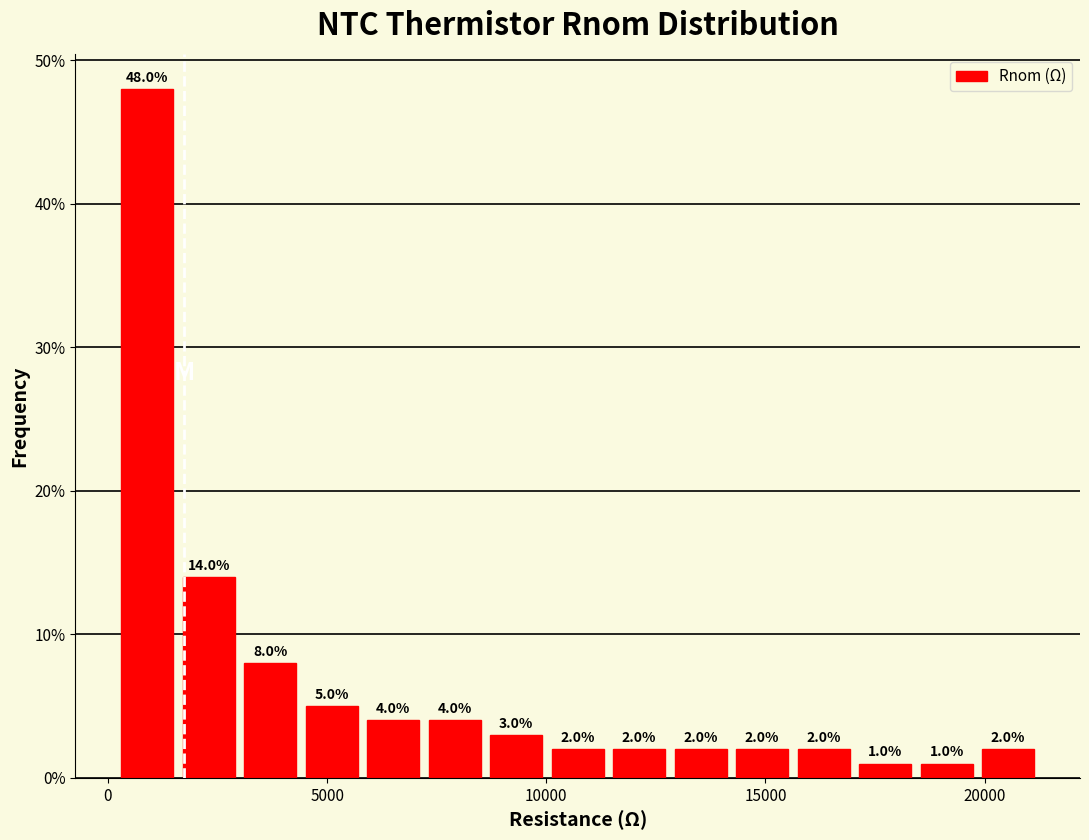

Around what value on the x-axis is the tallest bar? Give the approximate position of its centre, as read against the axis.

1000